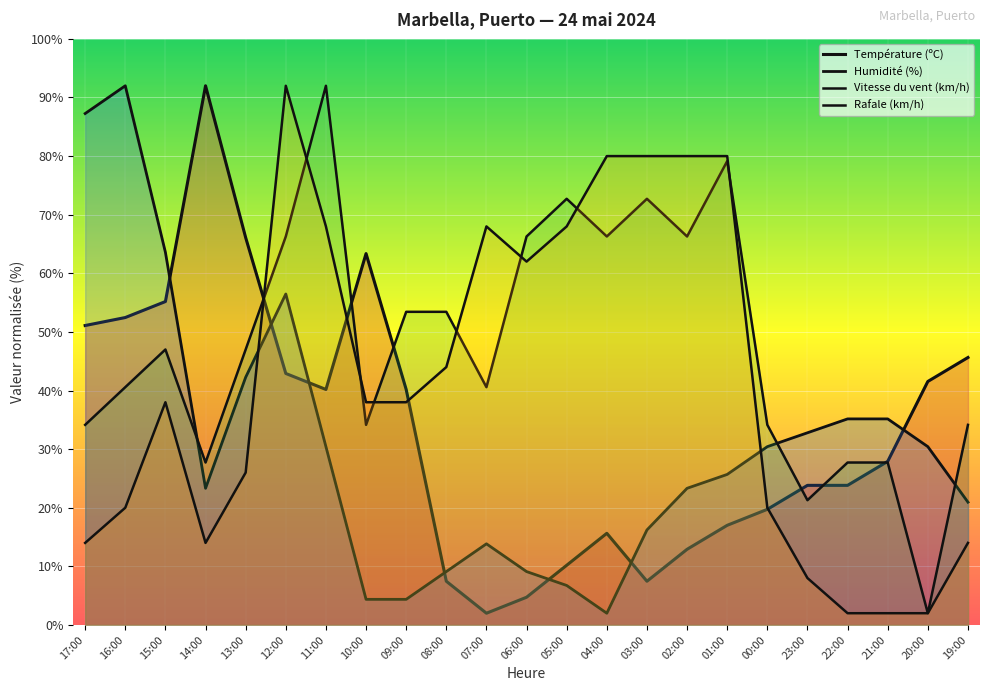

What is the label of the 6th point from the left?

12:00